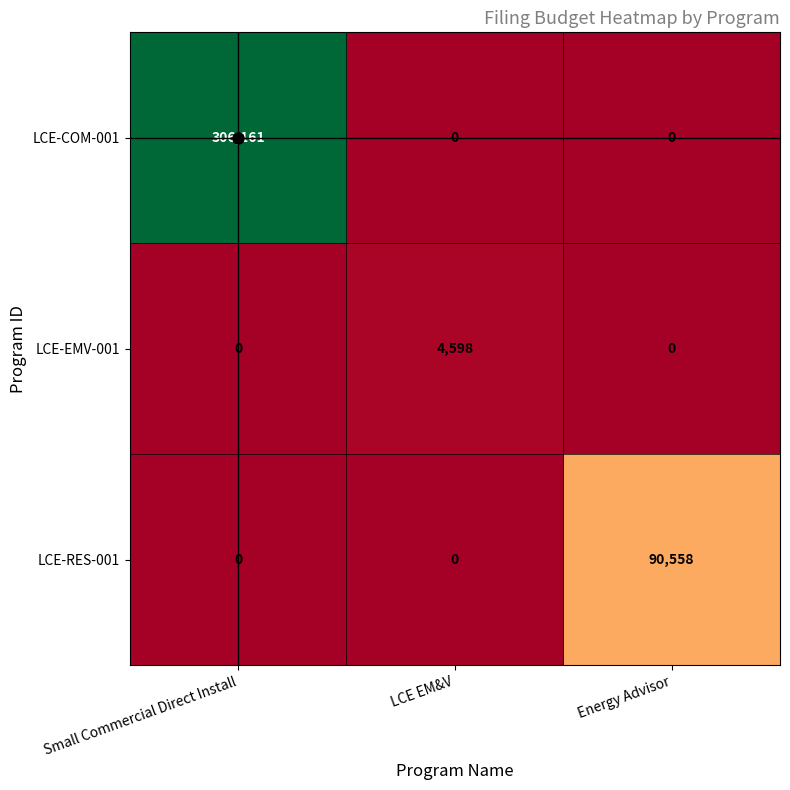

True or false: LCE-EMV-001 has a value of 2794 at Energy Advisor.

False